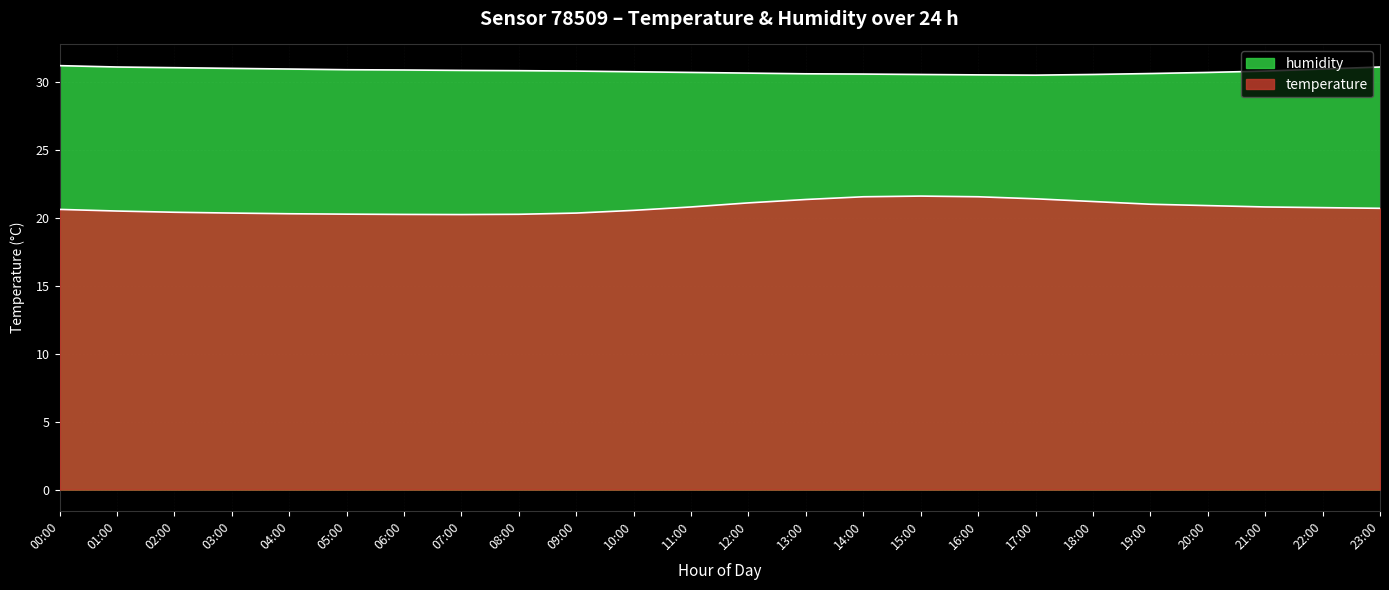

Is the value of temperature at 22:00 greater than the value of humidity at 06:00?

No